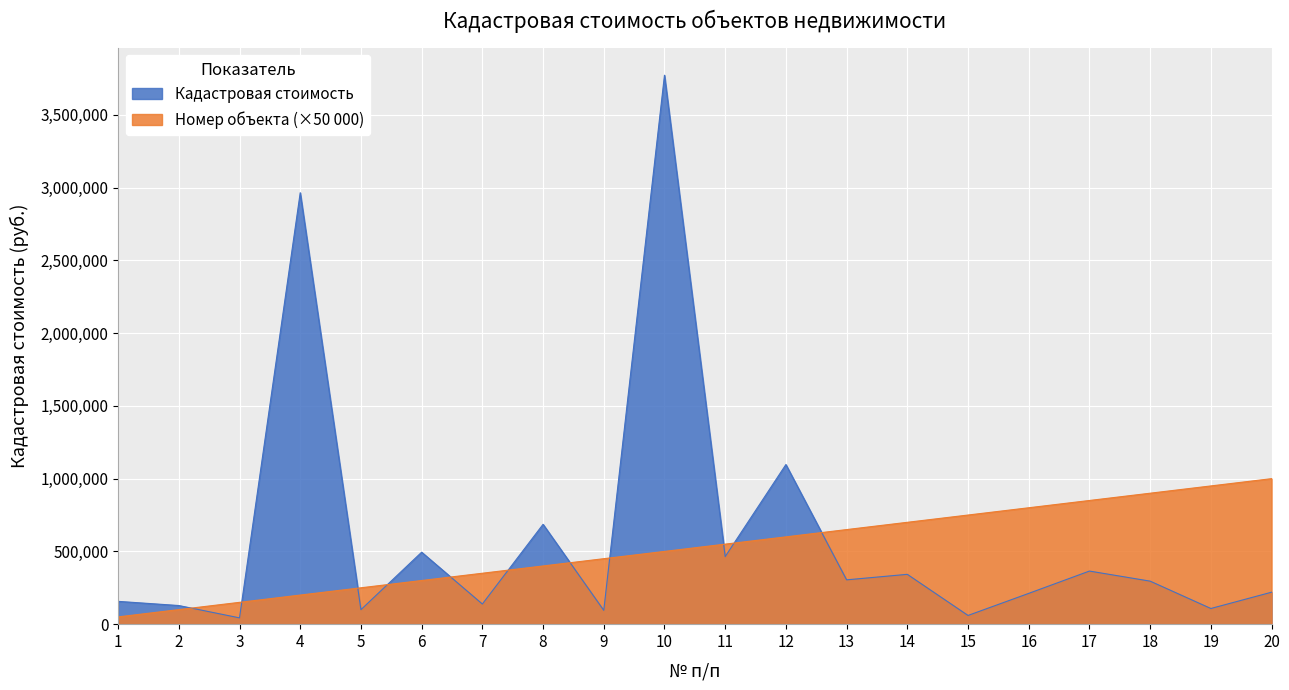

At how many categories does at least one series exceed 1706831?

2